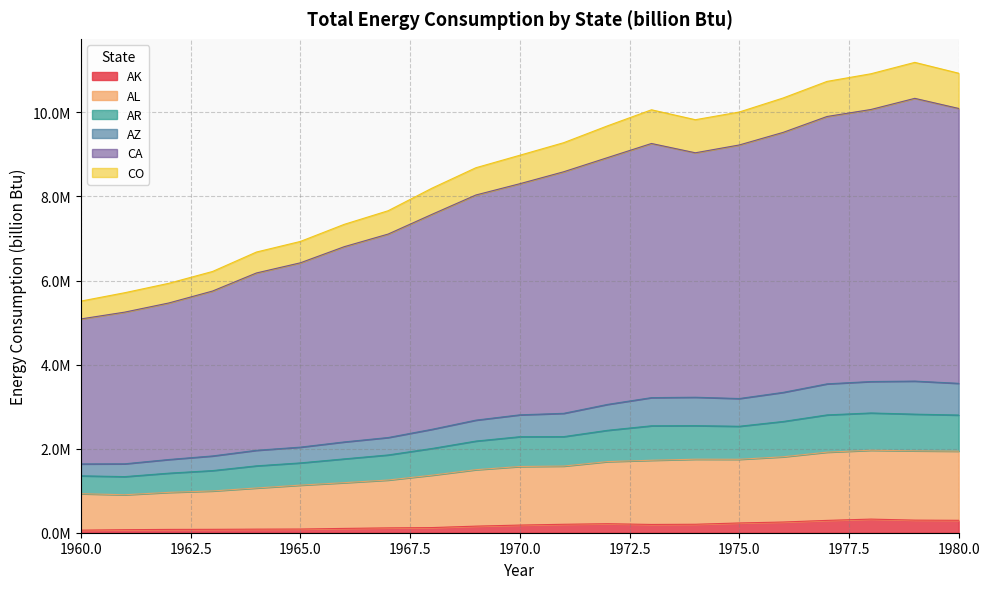

How many categories are shown in the chart?

21